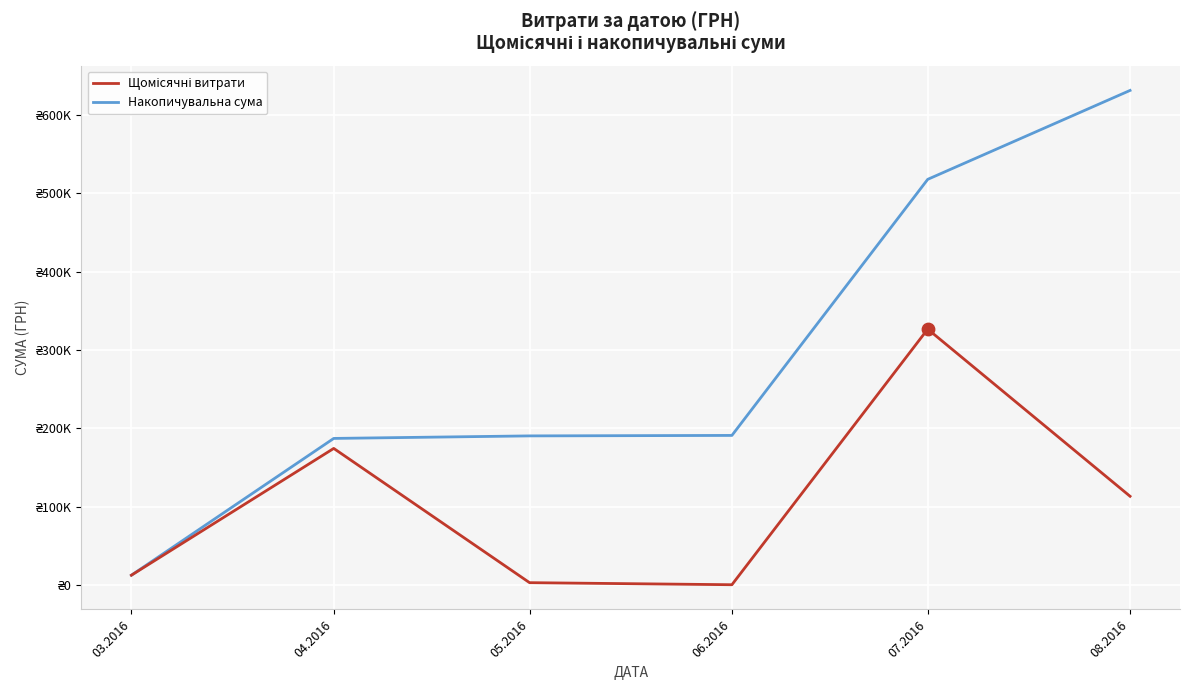

At how many categories does at least one series exceed 345060?

2